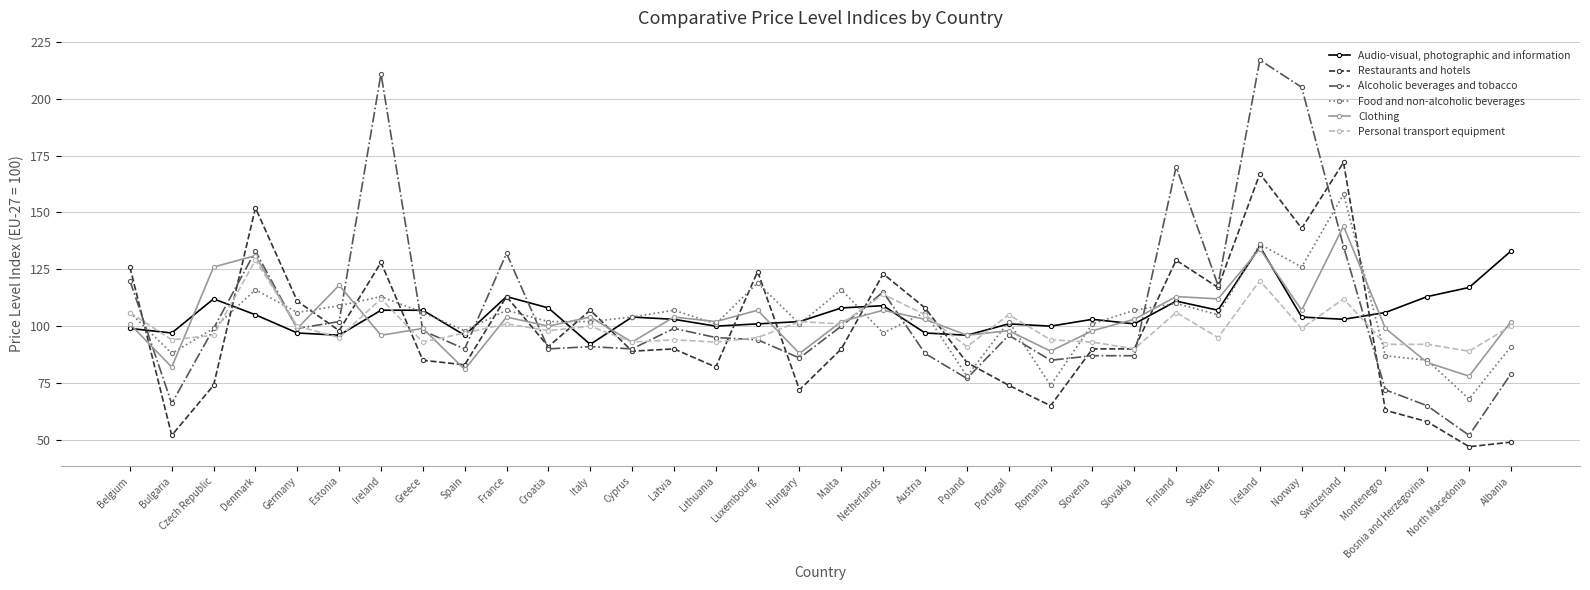

Where do Audio-visual, photographic and information and Personal transport equipment first cross each other?

Belgium and Bulgaria